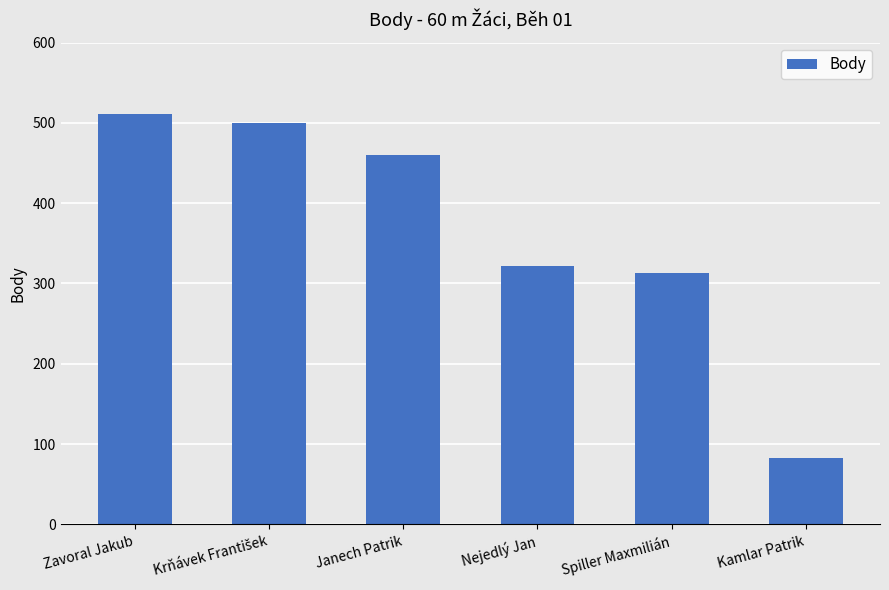

Between Kamlar Patrik and Spiller Maxmilián, which is larger?

Spiller Maxmilián